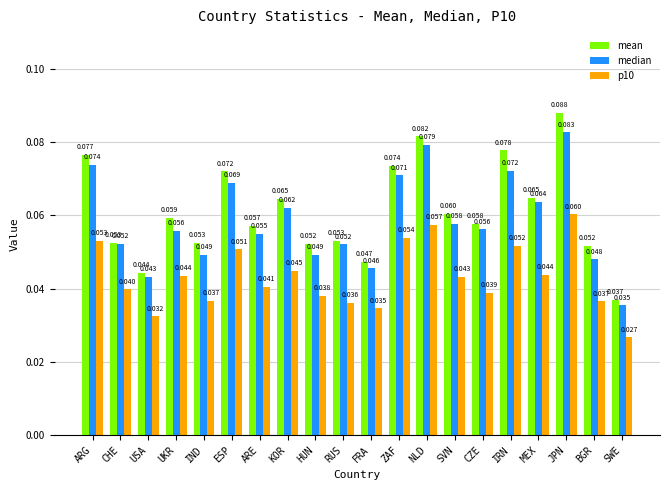

How many mean values are between 0 and 1?

20